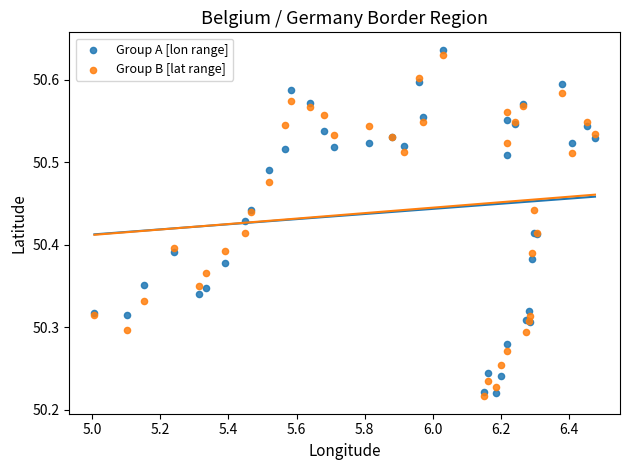

Which series has the widest spread of Y values?

Group A [lon range]